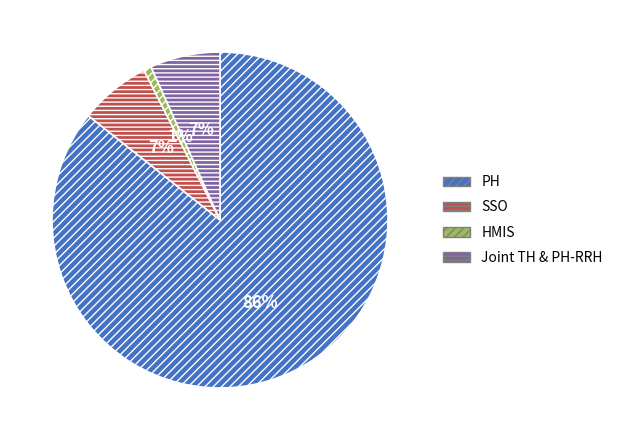

To the nearest percent, what is the combined percentage of HMIS and PH?

86%